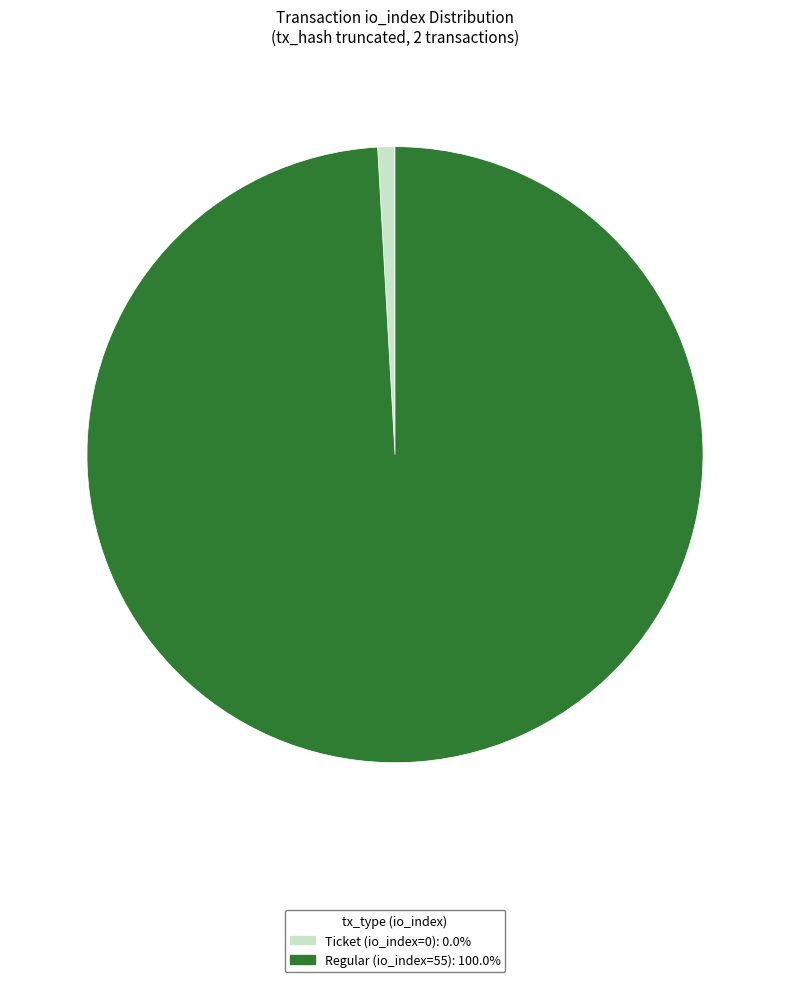

Is the sum of Ticket (io_index=0): 0.0% and Regular (io_index=55): 100.0% greater than half?

Yes